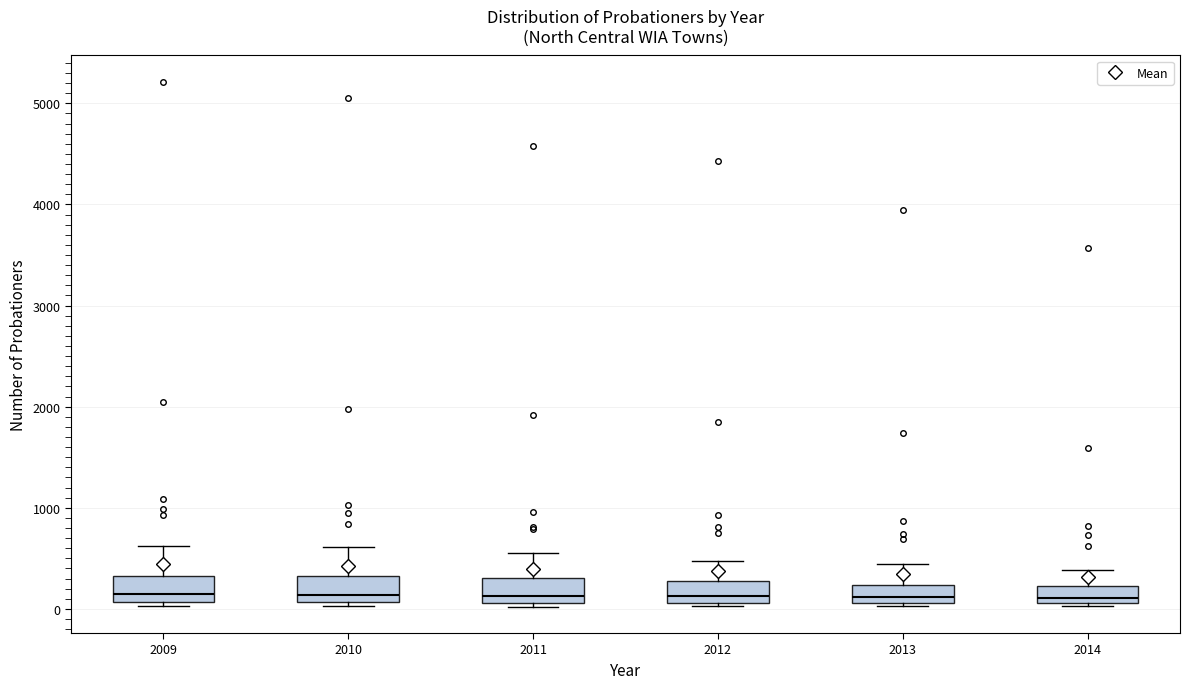

Reading left to right, read every box against the y-axis: the position of its median line, the range the box covers, and the ends of its whiskers. The values are not printed on the chart, so give them approximately, as read against the axis.

2009: median 200, box 100 to 300, whiskers 0 to 600
2010: median 100 (just above the box's lower edge), box 100 to 300, whiskers 0 to 600
2011: median 100 (just above the box's lower edge), box 100 to 300, whiskers 0 to 600
2012: median 100 (just above the box's lower edge), box 100 to 300, whiskers 0 to 500
2013: median 100 (just above the box's lower edge), box 100 to 200, whiskers 0 to 400
2014: median 100 (just above the box's lower edge), box 100 to 200, whiskers 0 to 400